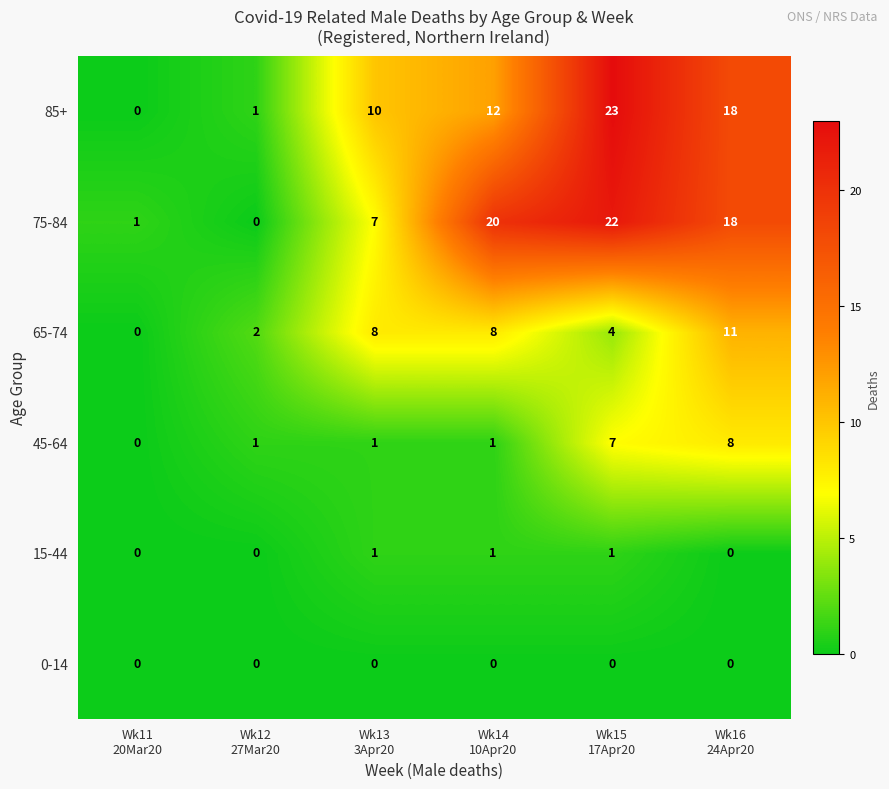

At which category is the sum across all series the highest?

Wk15
17Apr20